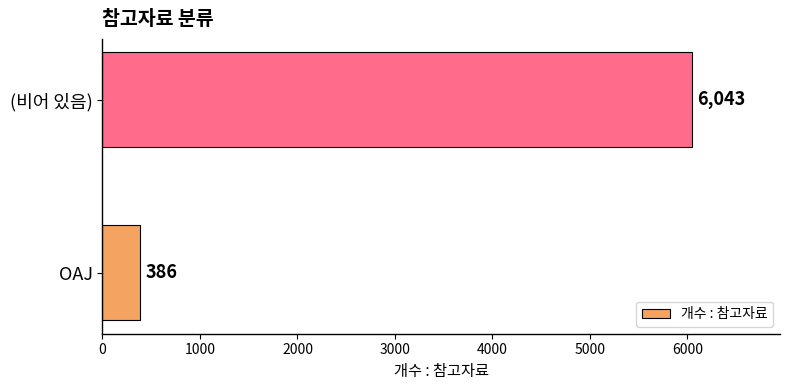

Is it true that the value at OAJ is 648?

False